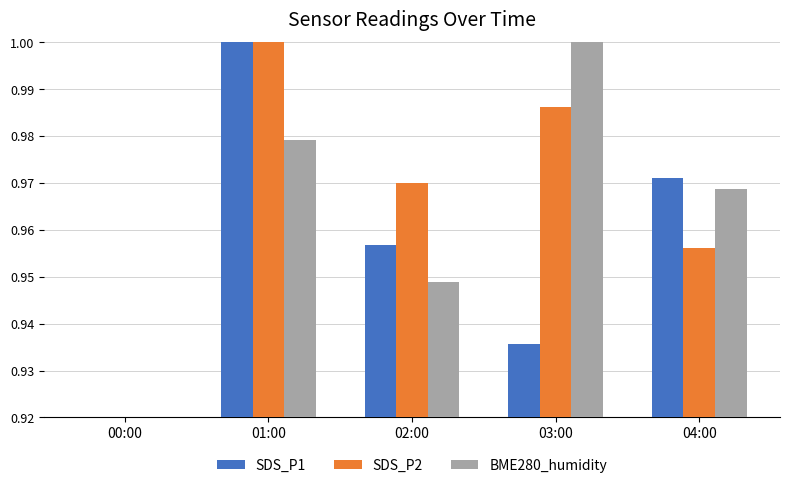

Which category has the lowest value across all series?

00:00